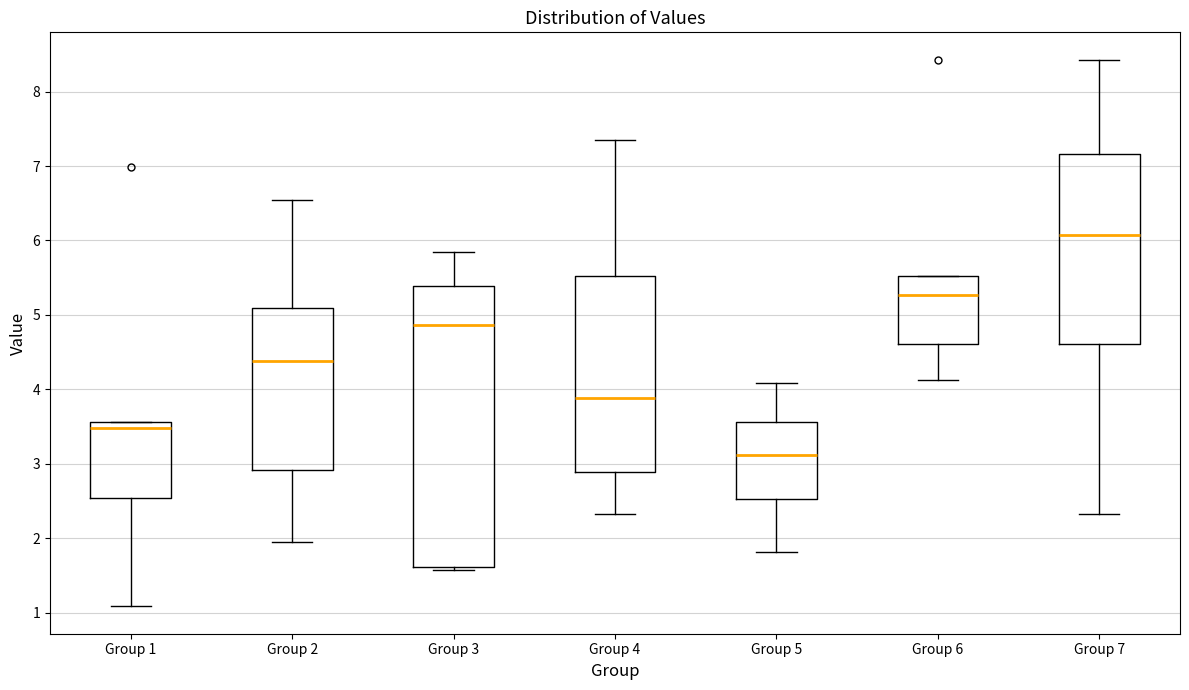

Reading left to right, transcribe this box plot: for each box, give where its median line is, the range the box spans, and where its two whiskers end, as read against the y-axis. The values are not printed on the chart, so give them approximately, as read against the axis.

Group 1: median 3.5, box 2.5 to 3.6, whiskers 1.1 to 3.6
Group 2: median 4.4, box 2.9 to 5.1, whiskers 2.0 to 6.5
Group 3: median 4.9, box 1.6 to 5.4, whiskers 1.6 (just below the box's lower edge) to 5.8
Group 4: median 3.9, box 2.9 to 5.5, whiskers 2.3 to 7.4
Group 5: median 3.1, box 2.5 to 3.6, whiskers 1.8 to 4.1
Group 6: median 5.3, box 4.6 to 5.5, whiskers 4.1 to 5.5
Group 7: median 6.1, box 4.6 to 7.2, whiskers 2.3 to 8.4